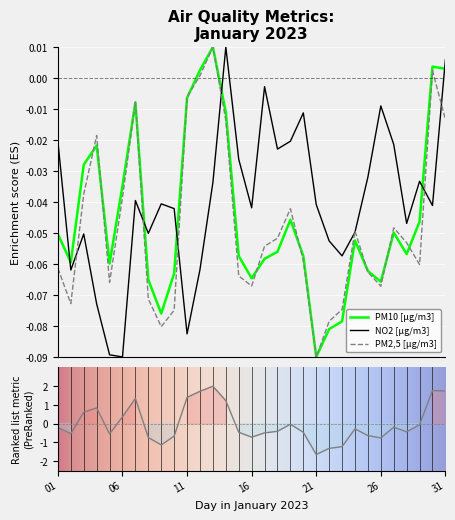

At which category is the sum across all series the highest?

2023-01-13